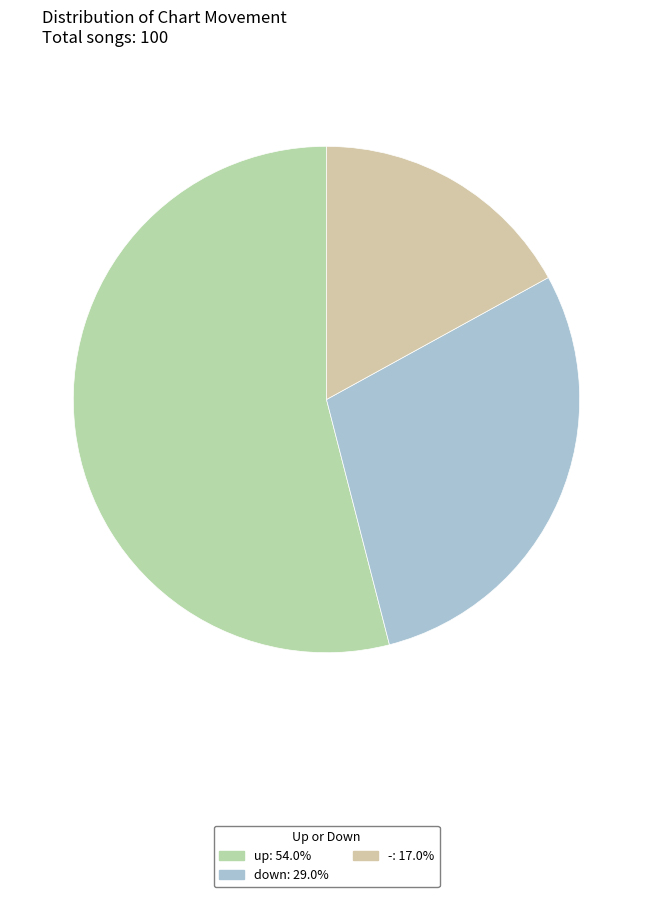

Which has a higher value, - or down?

down